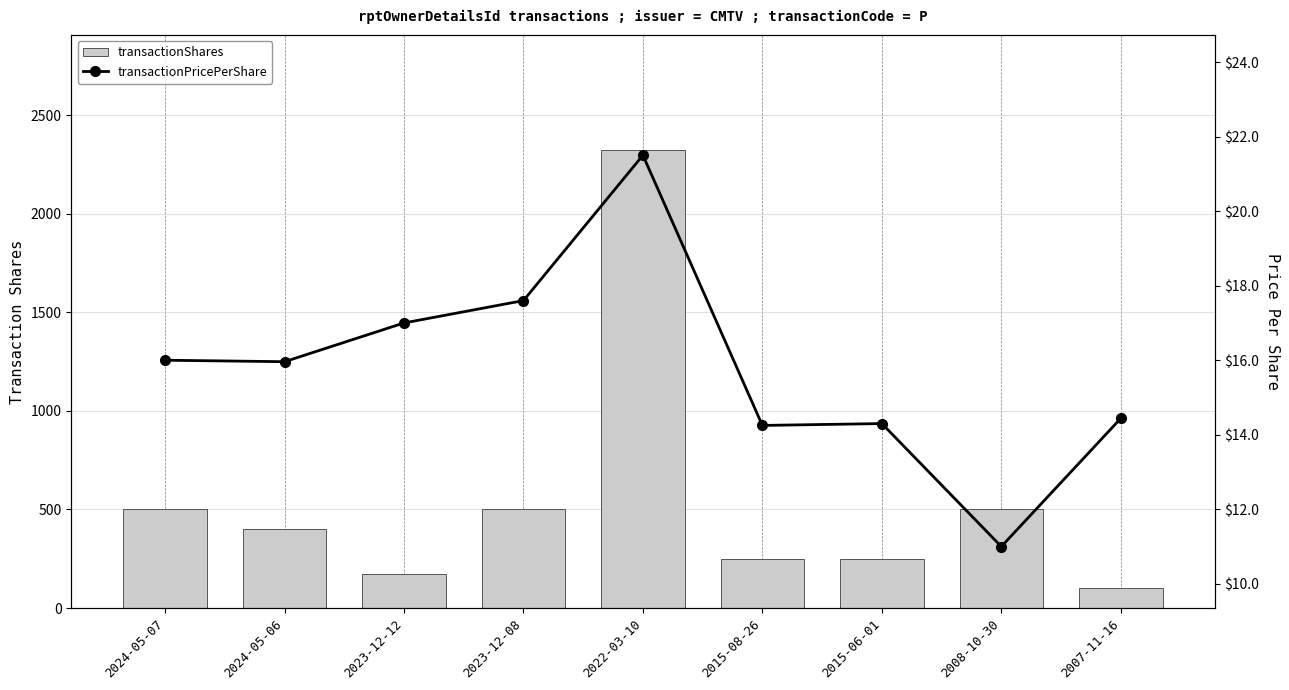

What is the difference between the maximum and minimum values in the transactionShares series?

2225.0